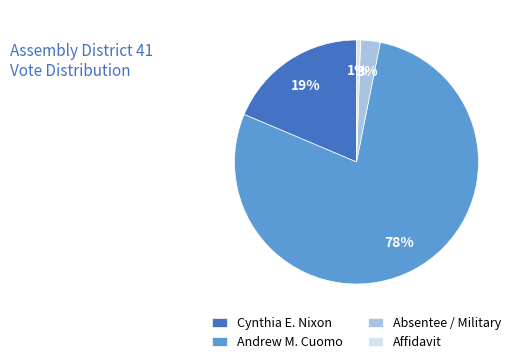

How many segments does this pie chart have?

4